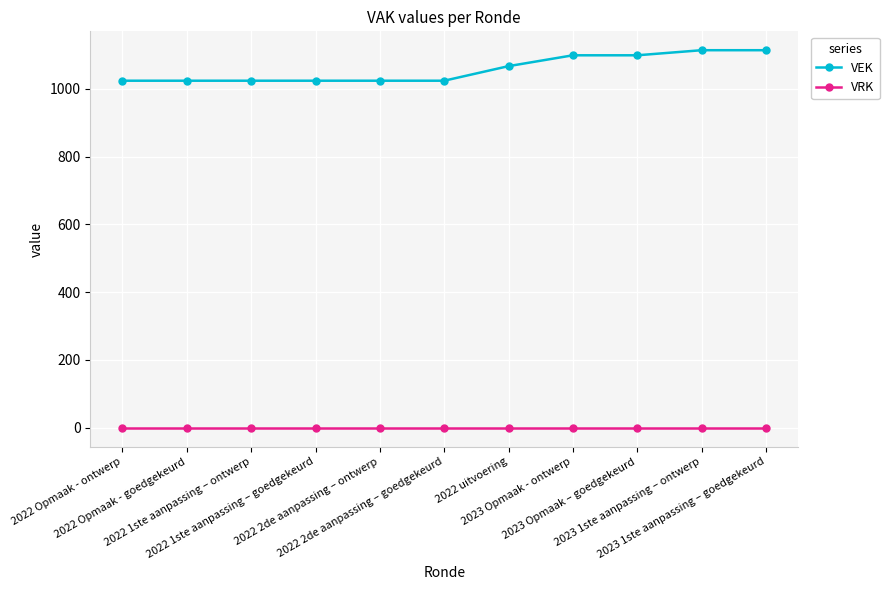

Count the VEK values in the range 1024 to 1099.

9